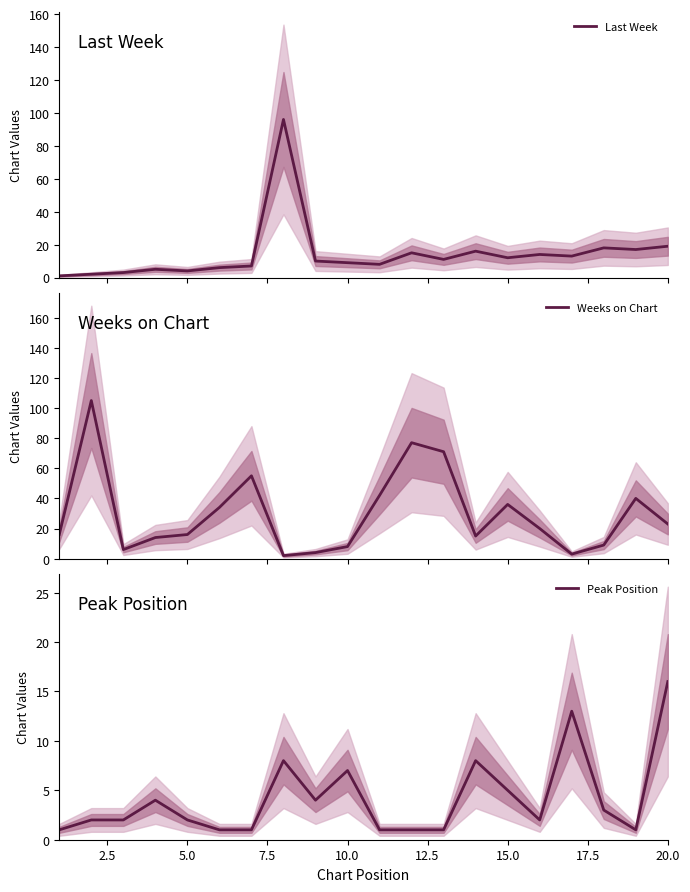

Reading left to right, transcribe all the data shown in this chart.

Last Week: 1	2	3	5	4	6	7	96	10	9	8	15	11	16	12	14	13	18	17	19
Weeks on Chart: 16	105	6	14	16	34	55	2	4	8	42	77	71	15	36	20	3	9	40	23
Peak Position: 1	2	2	4	2	1	1	8	4	7	1	1	1	8	5	2	13	3	1	16